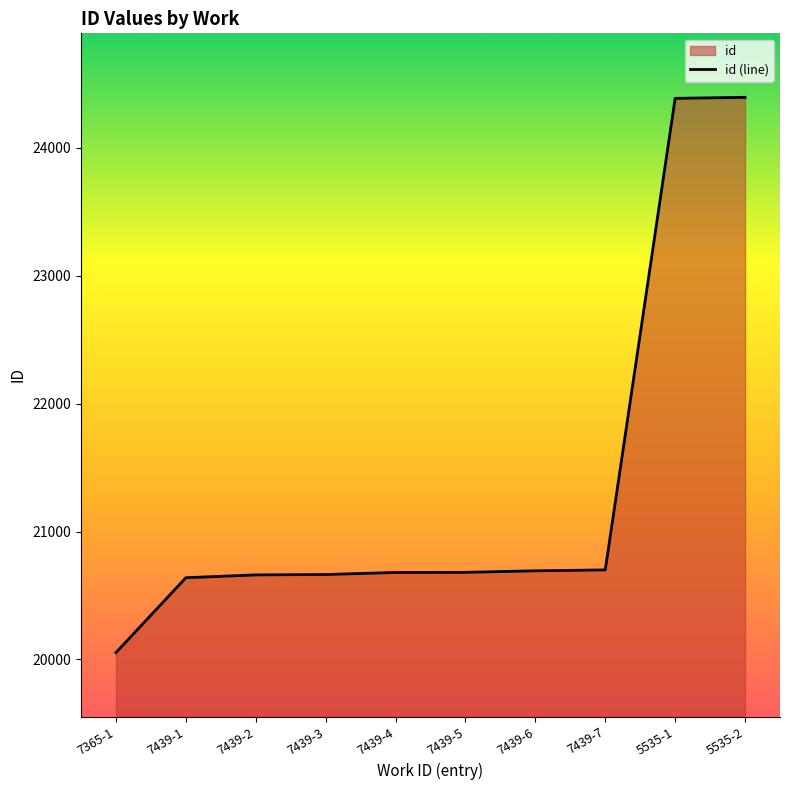

What position from the right is 7439-6?

4